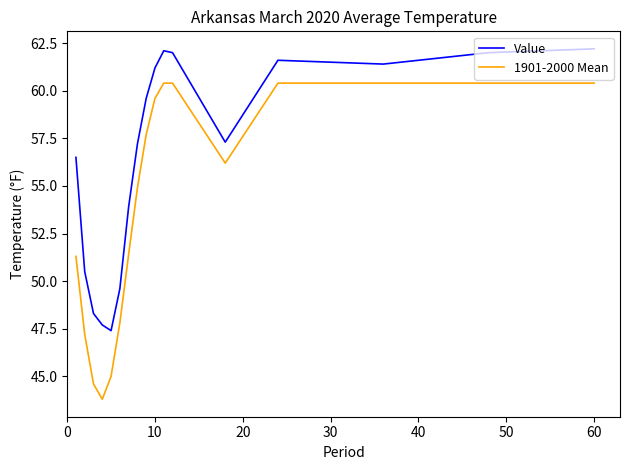

What is the greatest value displayed?

62.2